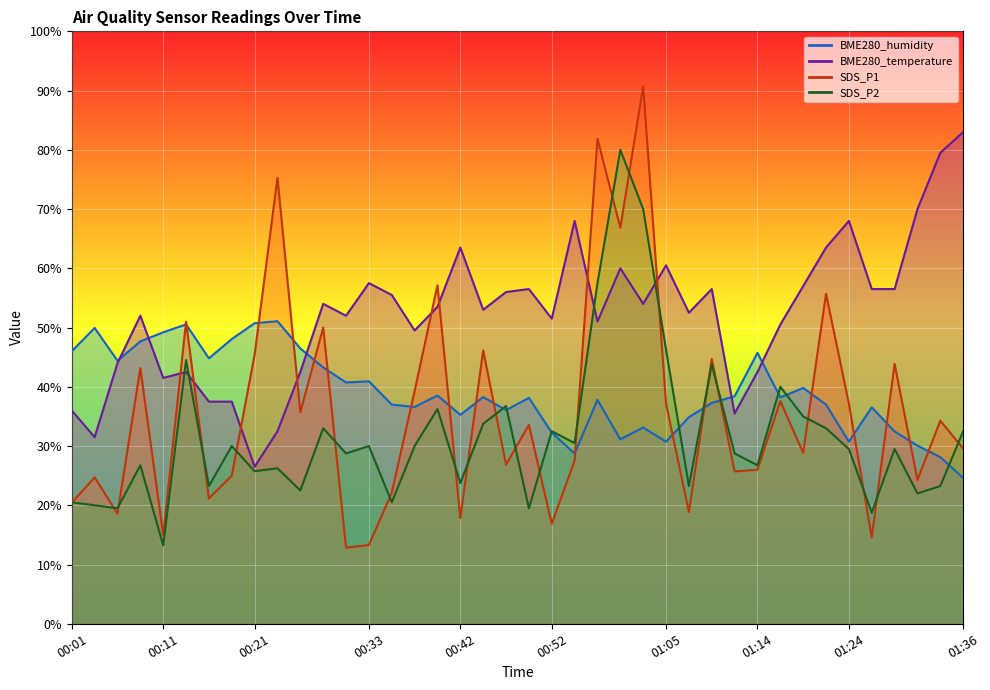

At which category does the chart reach its minimum across all series?

00:30